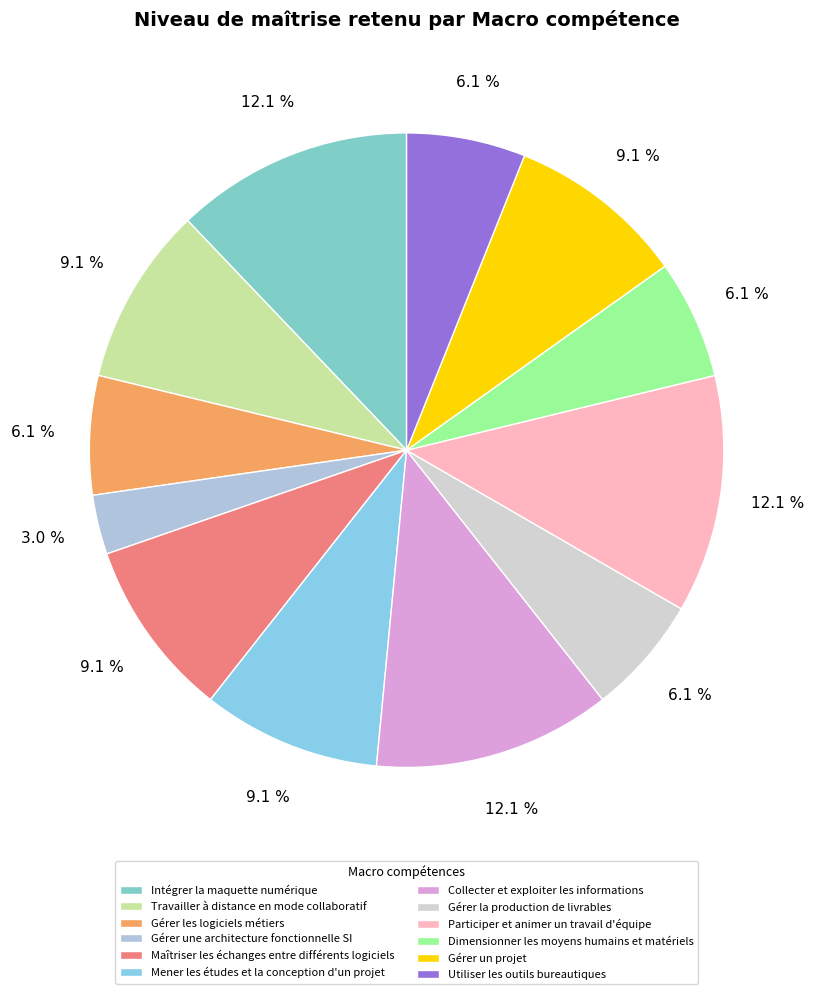

How much of the chart is everything except Dimensionner les moyens humains et matériels?

93.9%